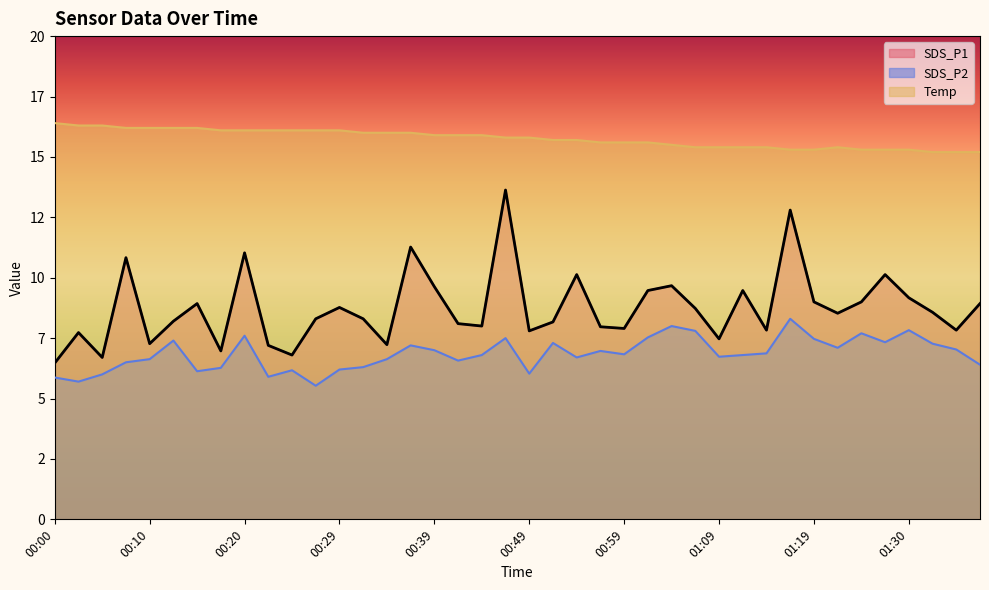

How many data points in SDS_P2 are less than 6?

4